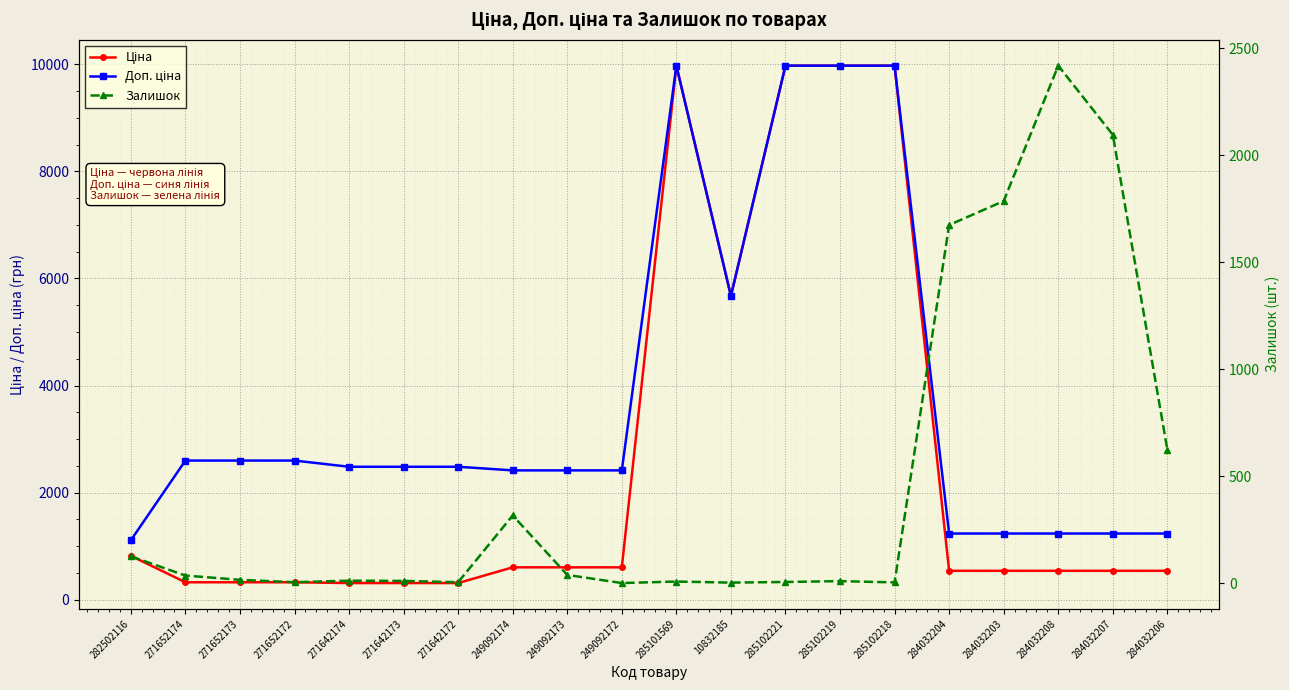

At which category does Залишок reach its first local peak?

271642174